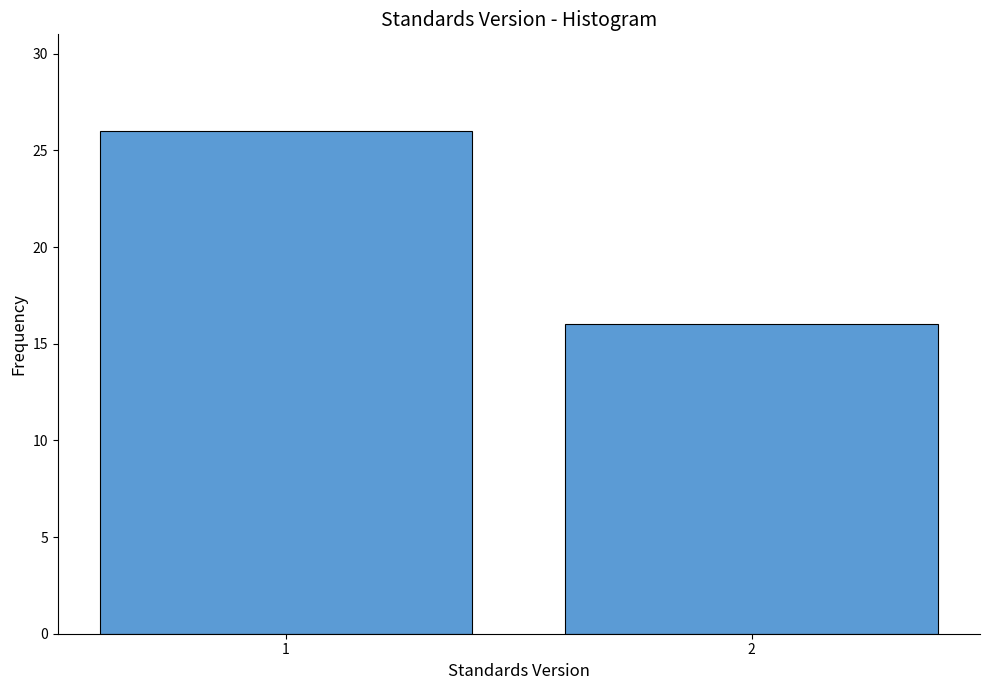

Reading left to right, what are all the values shown in this chart?

1=26	2=16